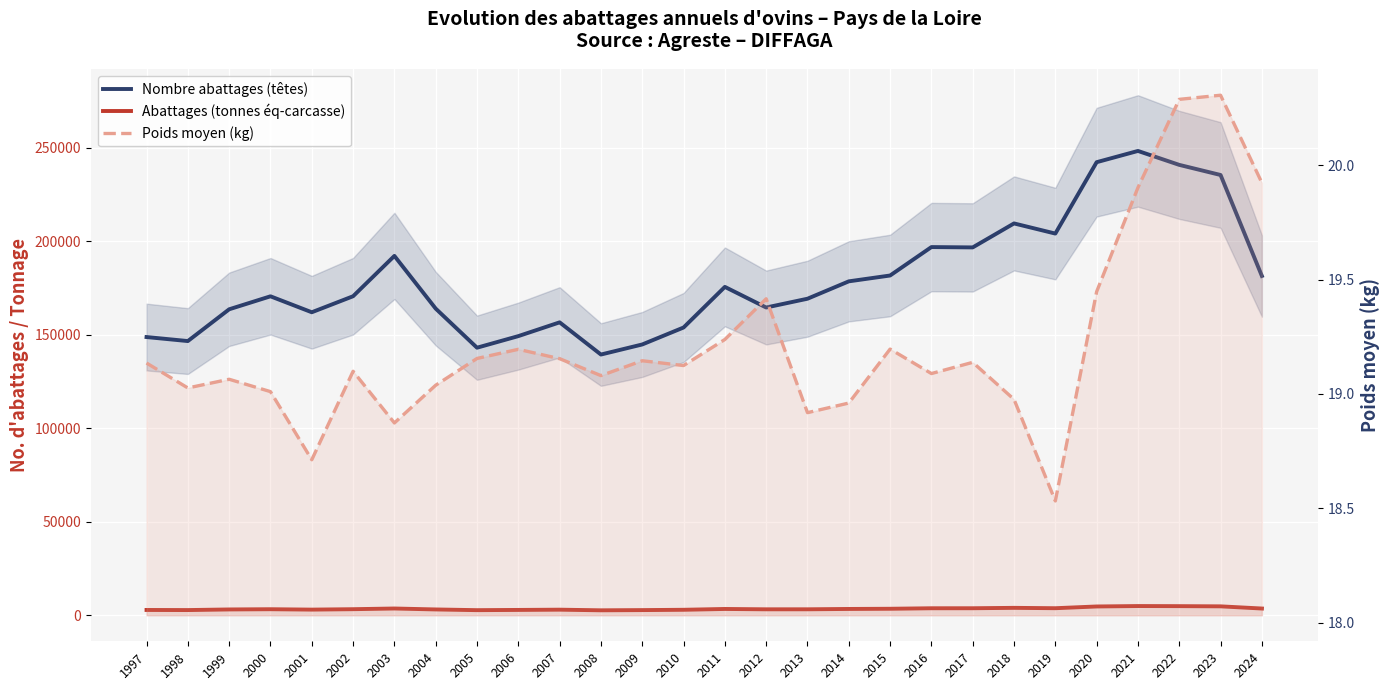

At 2003, list the series in order from largest to smallest.

Nombre abattages (têtes), Abattages (tonnes éq-carcasse), Poids moyen (kg)